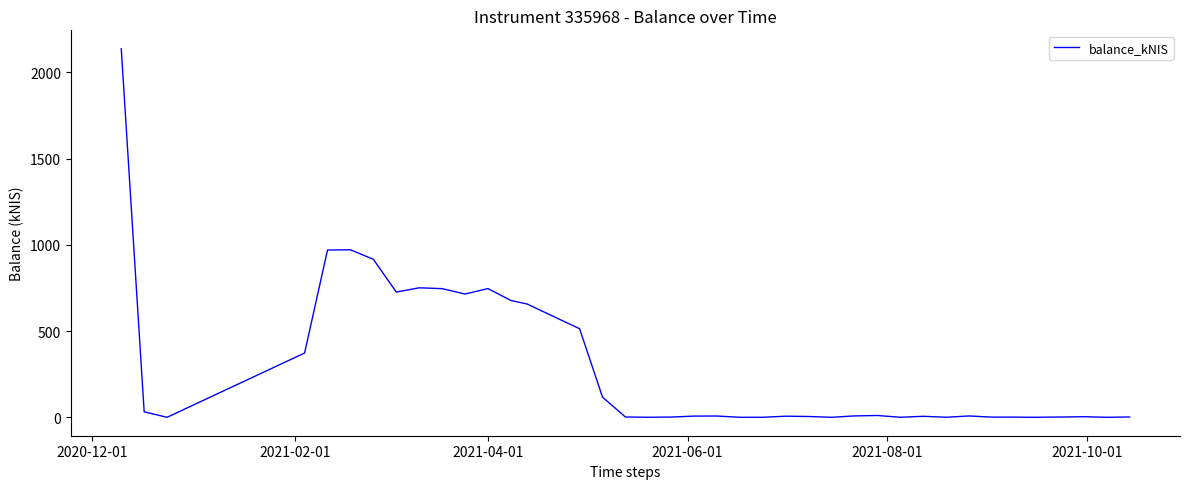

What is the greatest value displayed?

2137.2